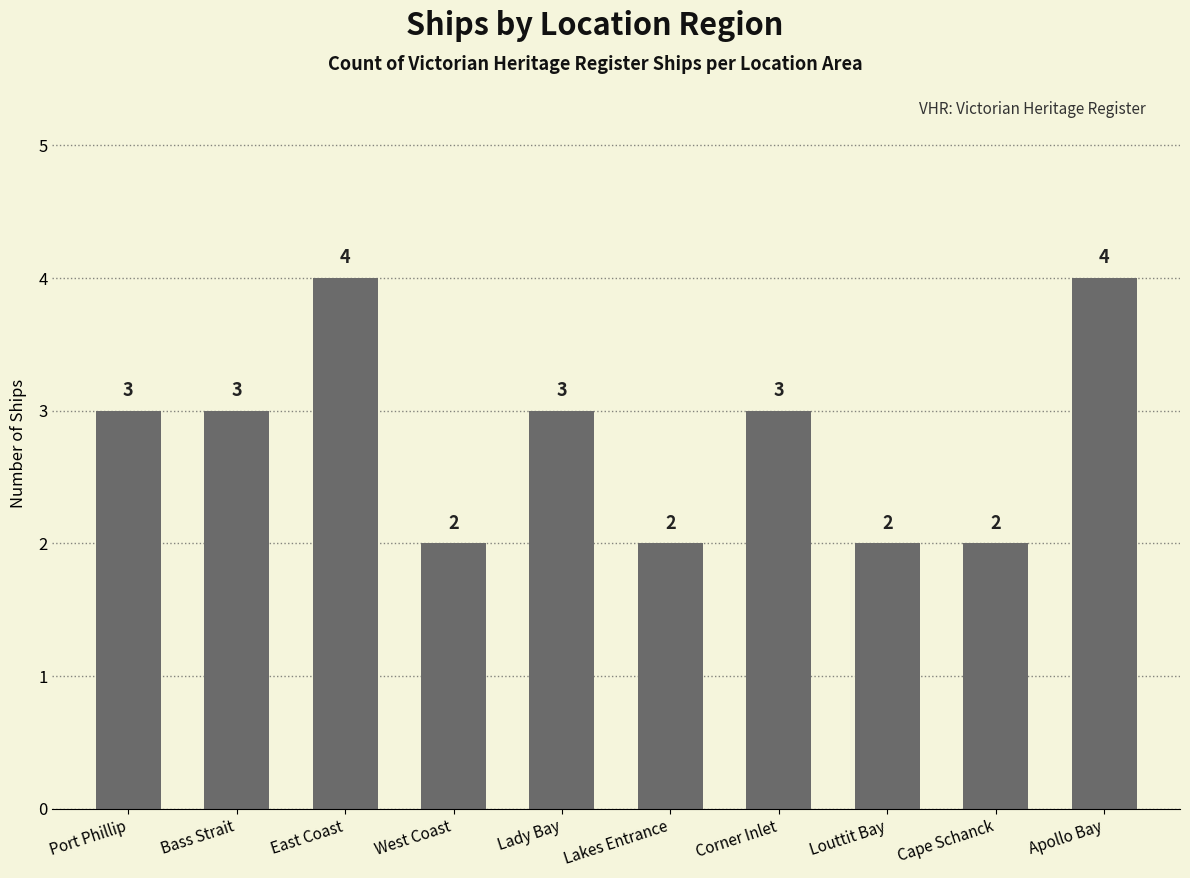

What is the value of the 4th bar from the left?

2